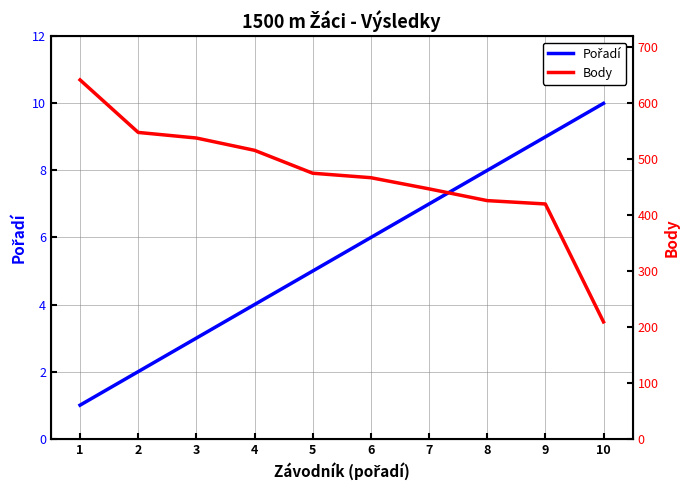

How many data points in Body are above 475?

4